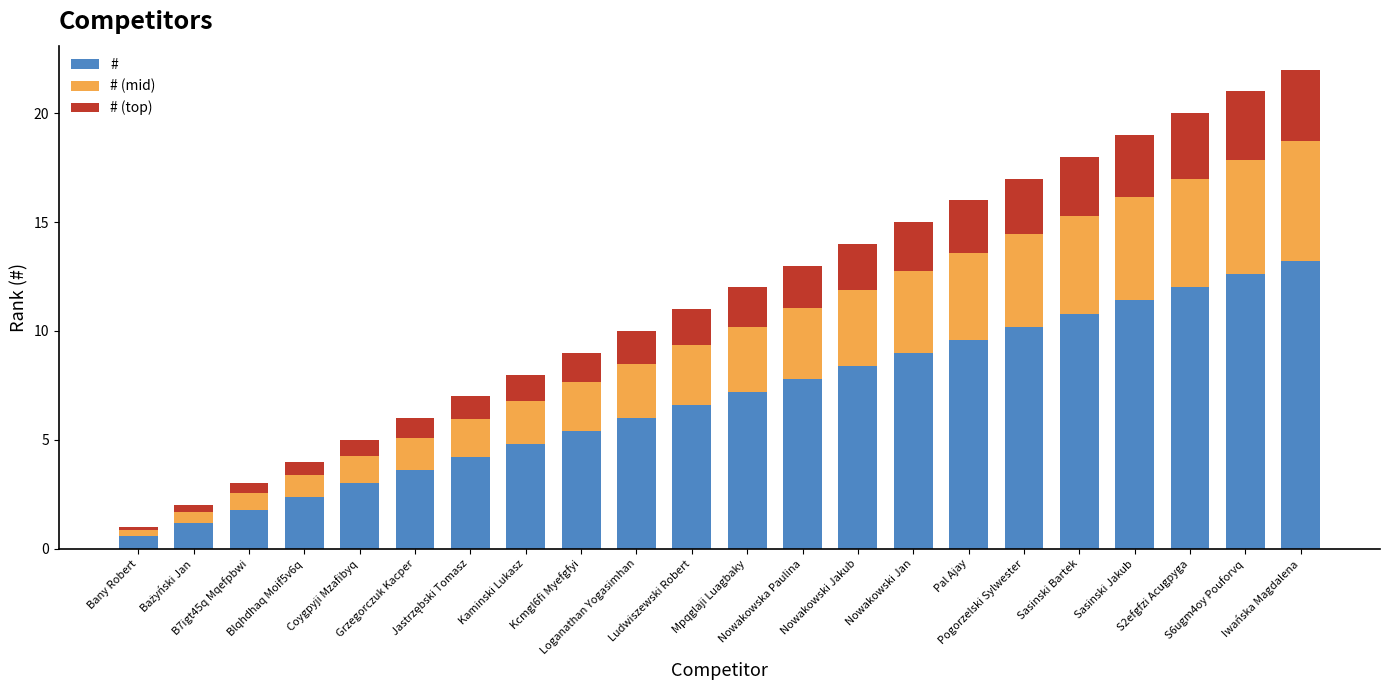

What is the highest value of the # series?

13.2